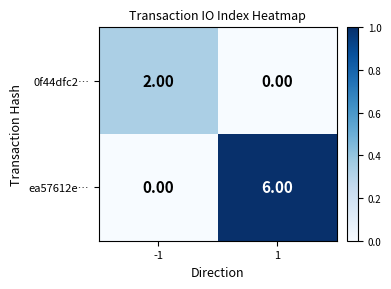

What is the difference between the ea57612e… values at 1 and -1?

6